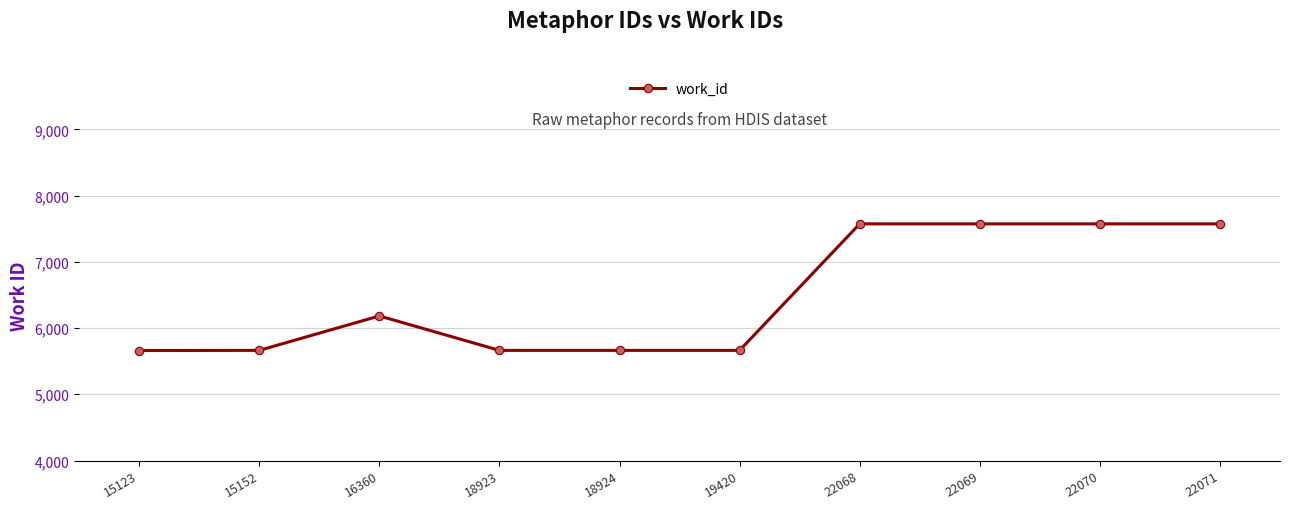

The chart shows a value of 5663 at 19420. True or false?

True